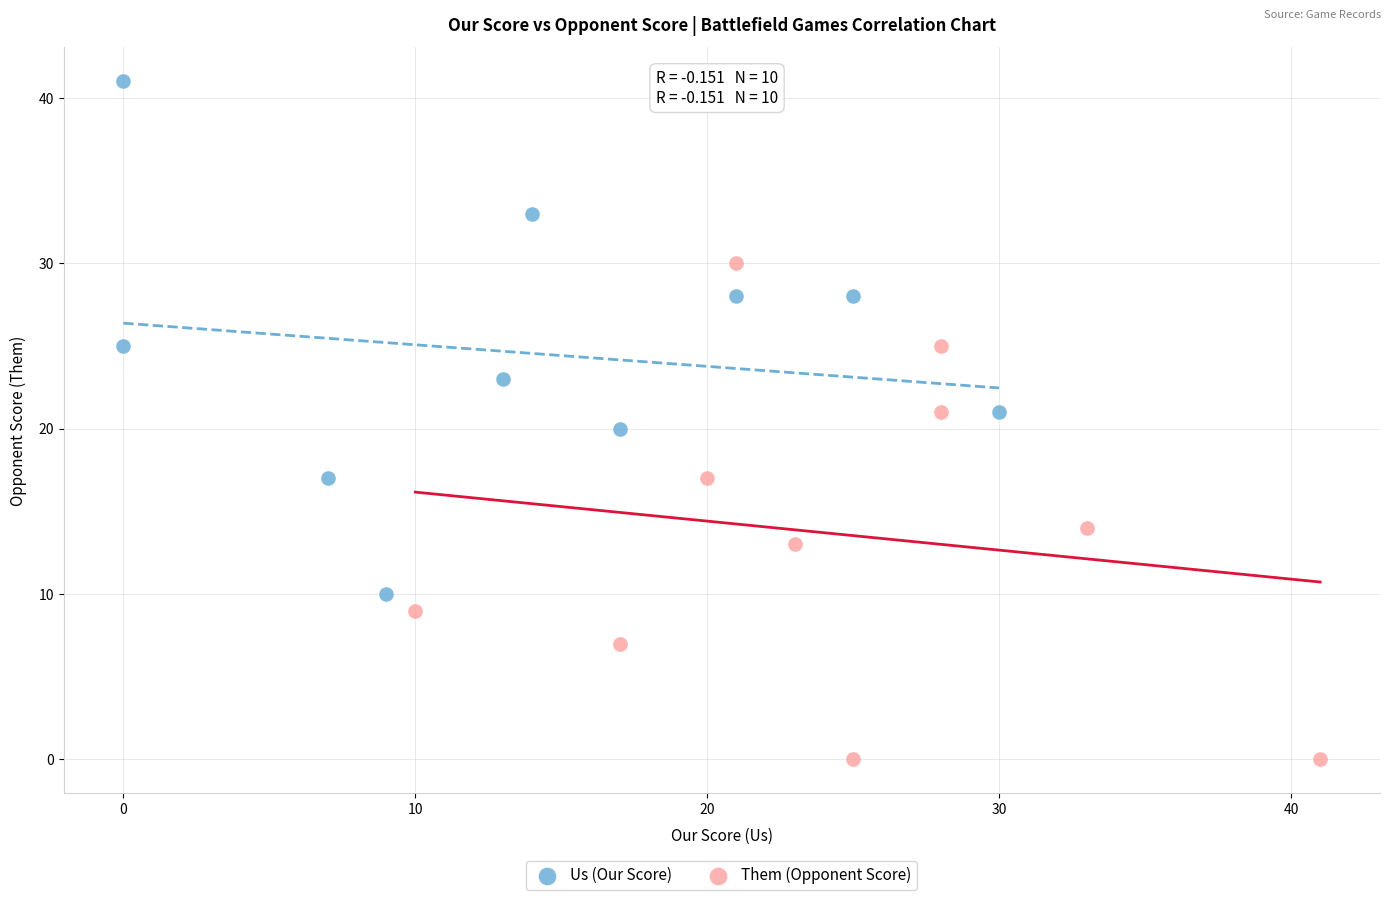

Which series contains the highest Y value?

Us (Our Score)